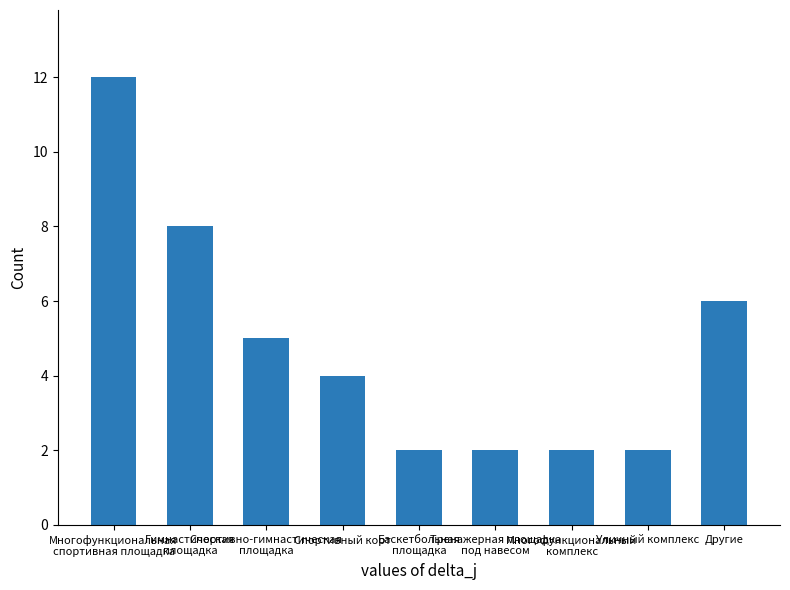

How many categories are shown in the chart?

9